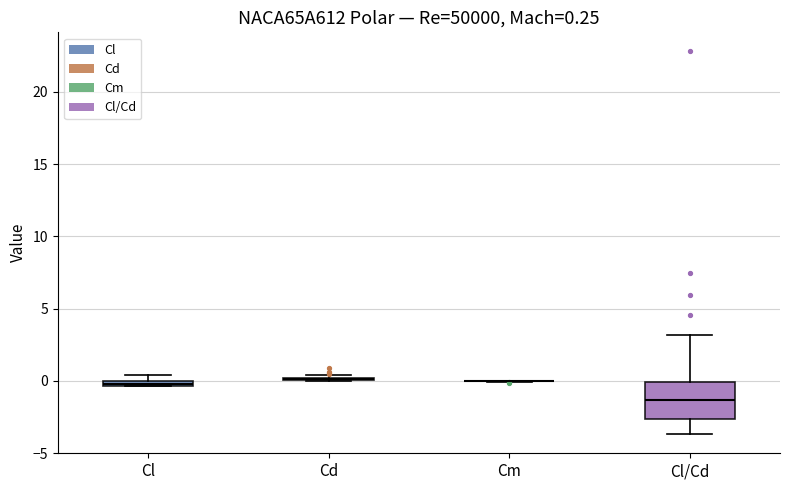

Which box is the tallest, from its lower edge to its upper edge?

Cl/Cd